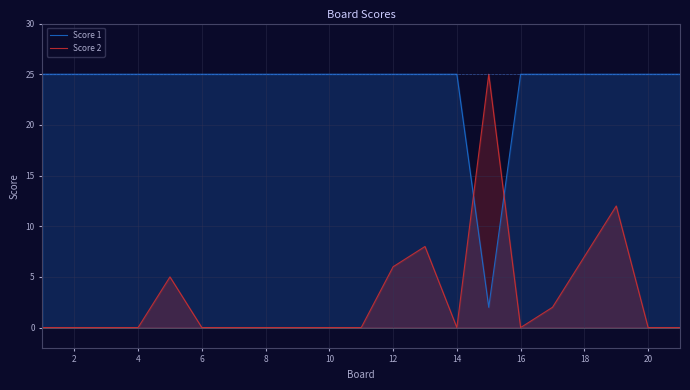

True or false: Score 2 has a value of 19 at 18.

False